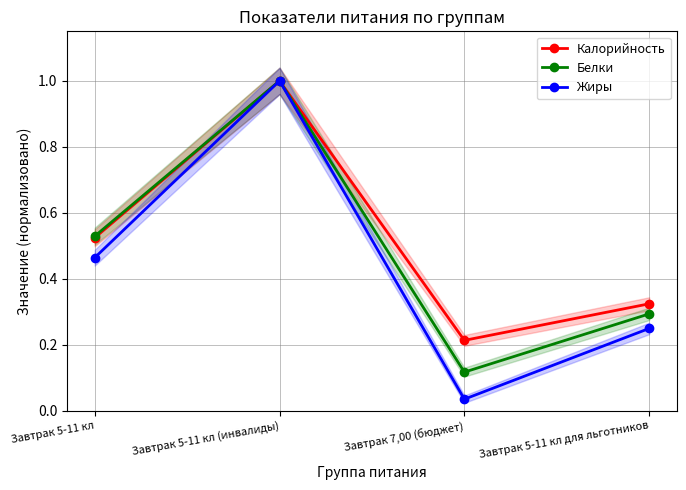

Which series changed the most between Завтрак 5-11 кл (инвалиды) and Завтрак 7,00 (бюджет)?

Жиры